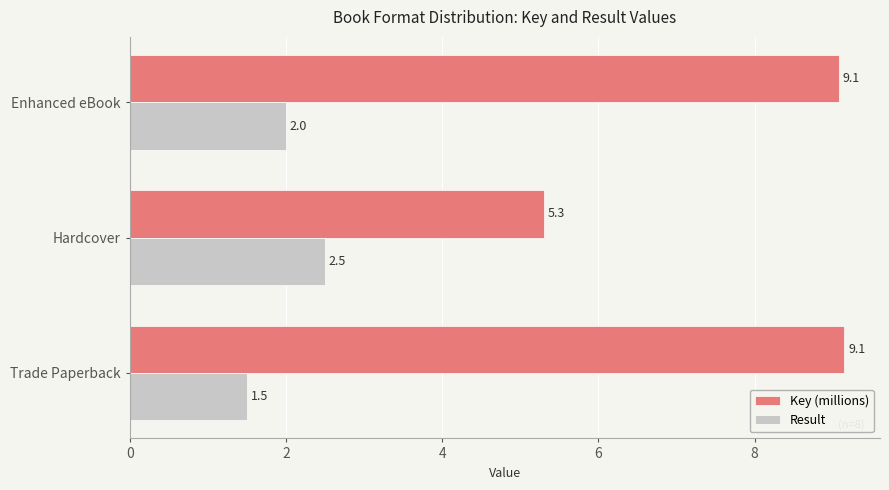

What is the approximate value of Key (millions) at Enhanced eBook?

9.1